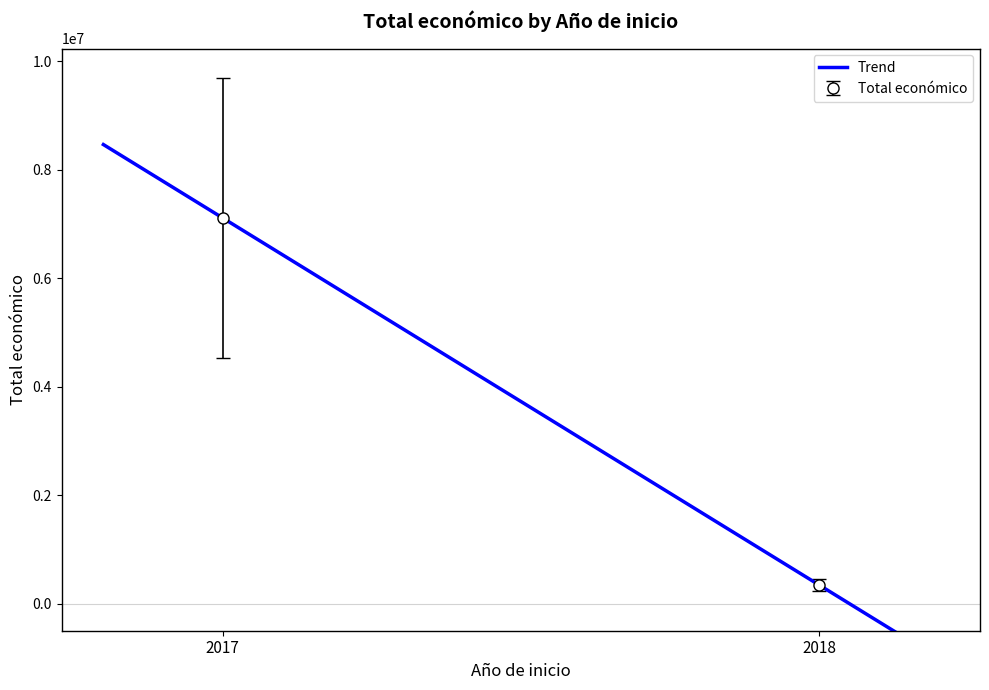

Count the number of data series in this chart.

1